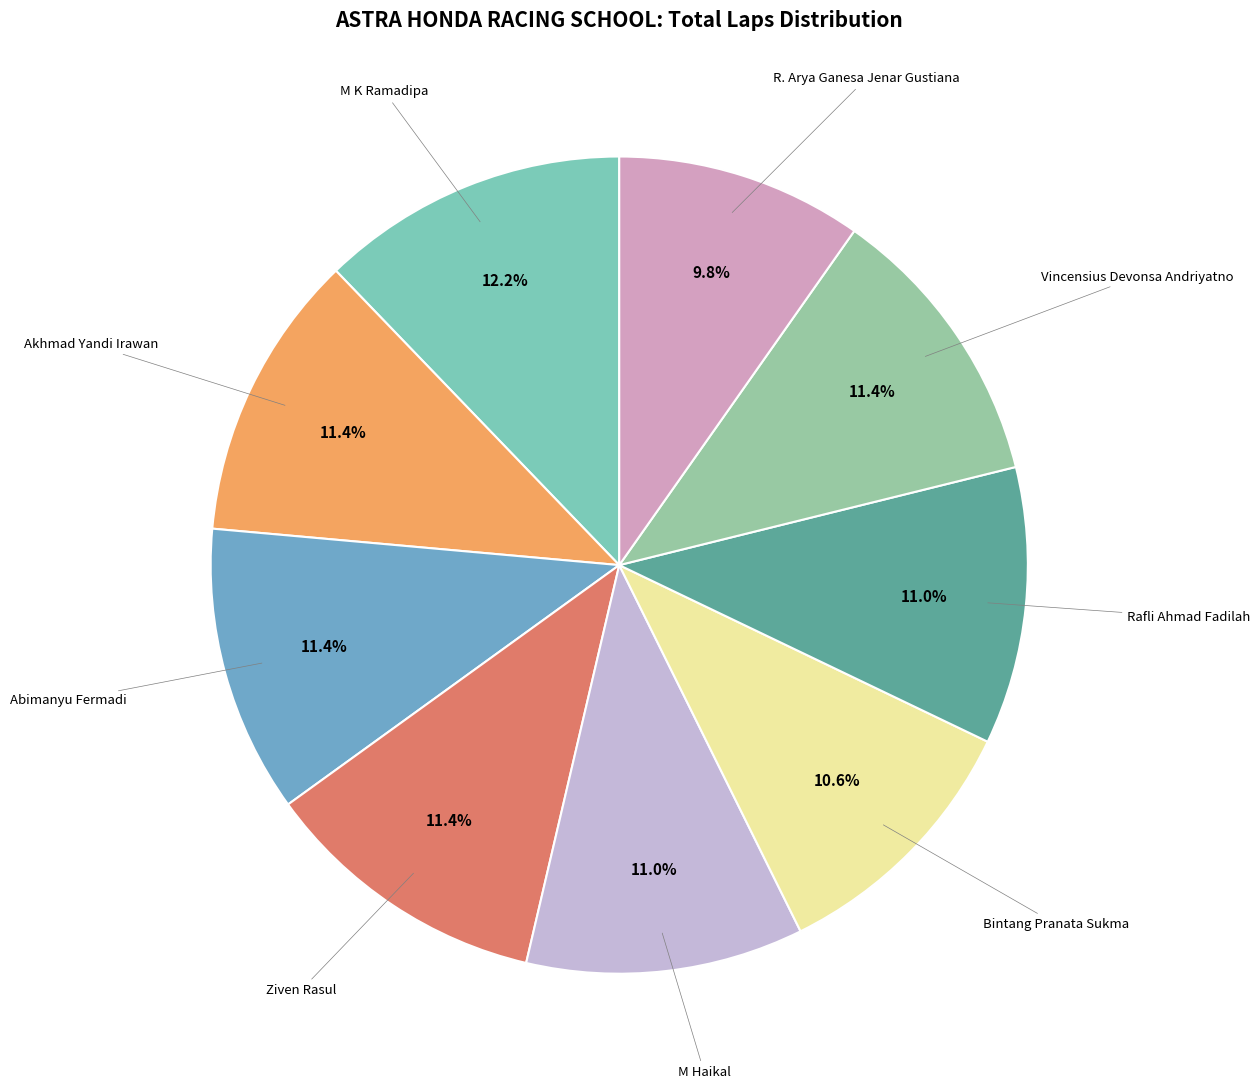

Count the number of slices in the pie.

9